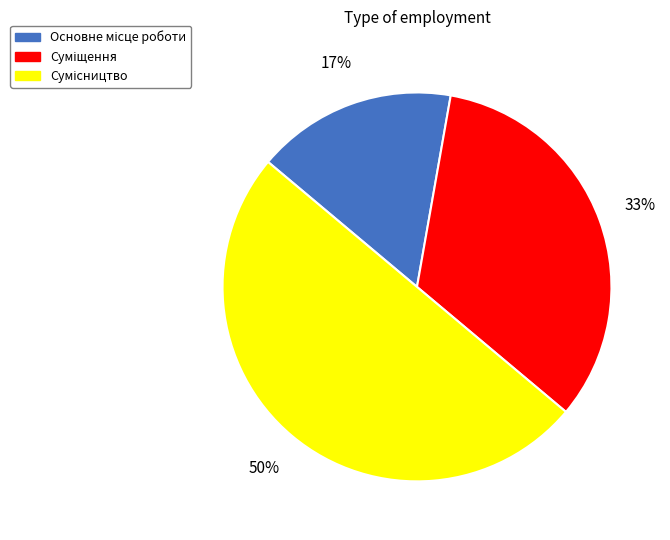

To the nearest percent, what is the difference between the largest and smallest slice percentages?

33%